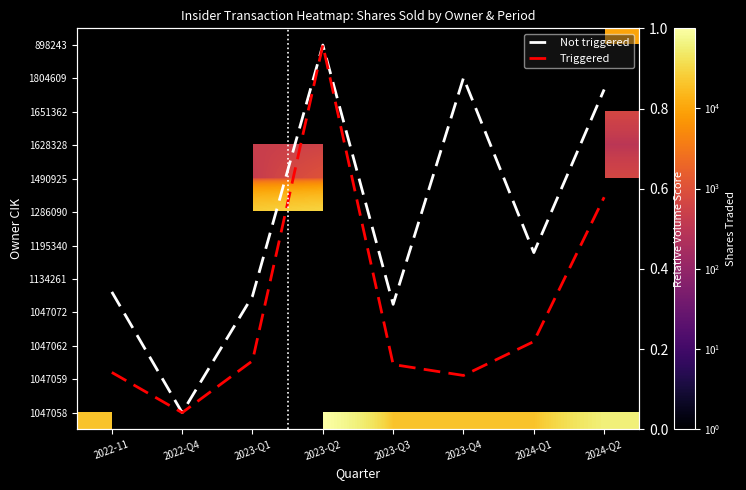

What is the difference between the highest and lowest values at 2023-Q2?

99277.0